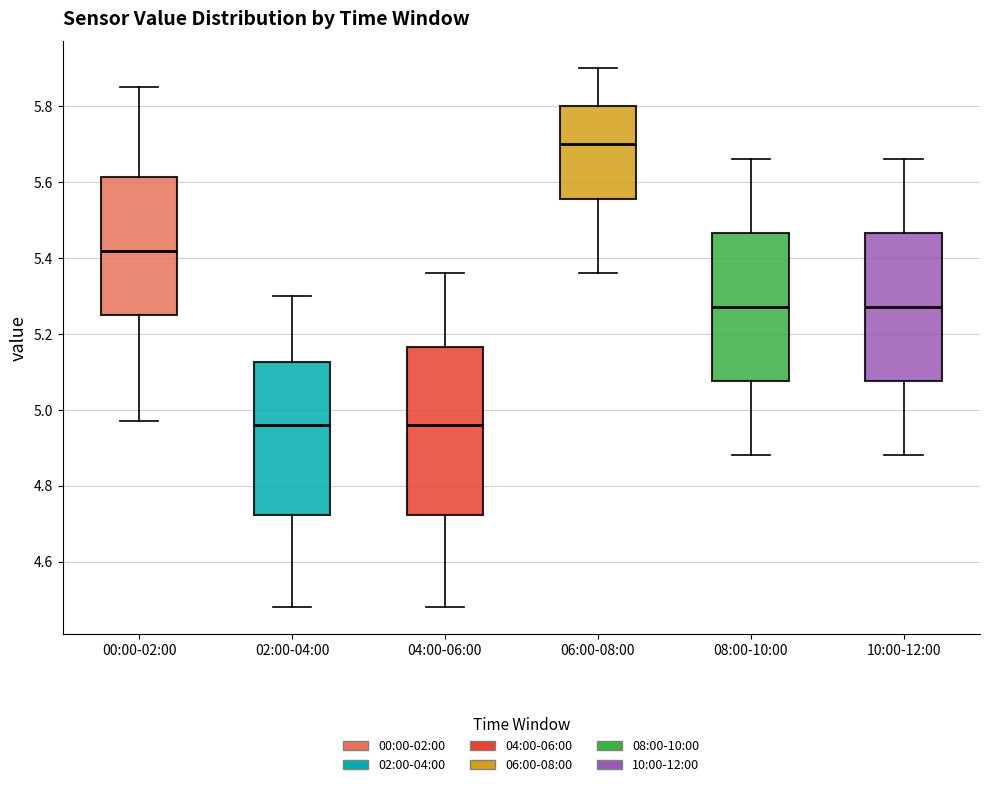

Where does the lower whisker of the box for 08:00-10:00 end on the y-axis? The values are not printed on the chart, so give them approximately, as read against the axis.

4.88